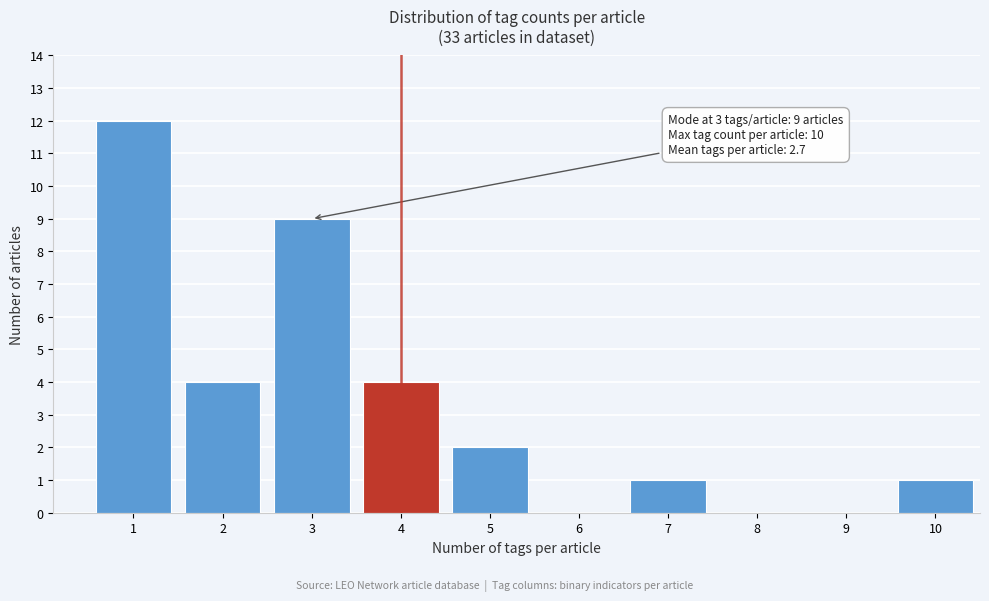

Over which range of the x-axis is the bar tallest?

0.5 to 1.5